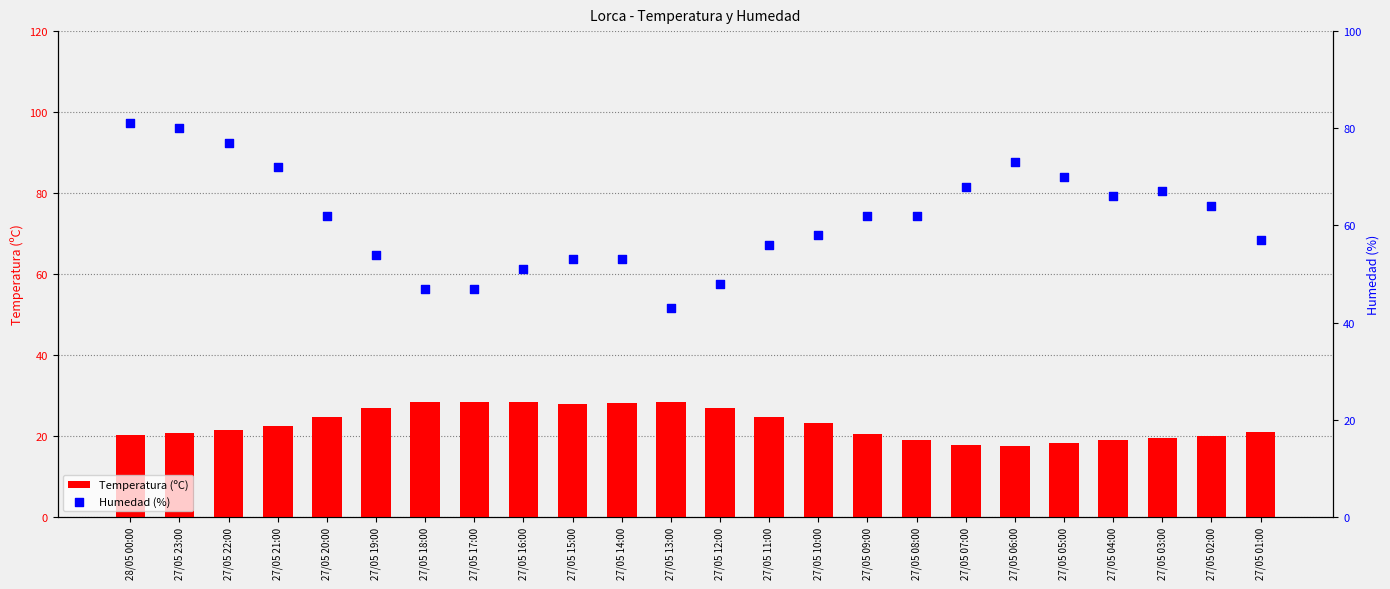

Which series contains the lowest Y value?

Temperatura (ºC)